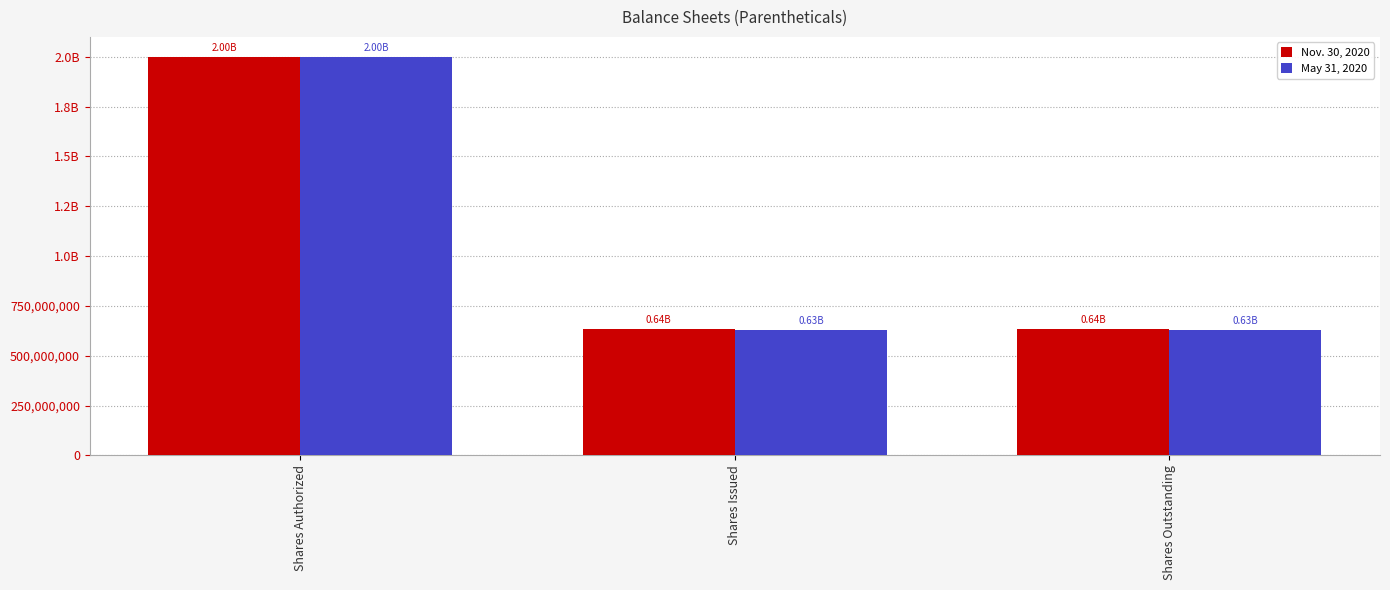

What is the highest value of the May 31, 2020 series?

2000000000